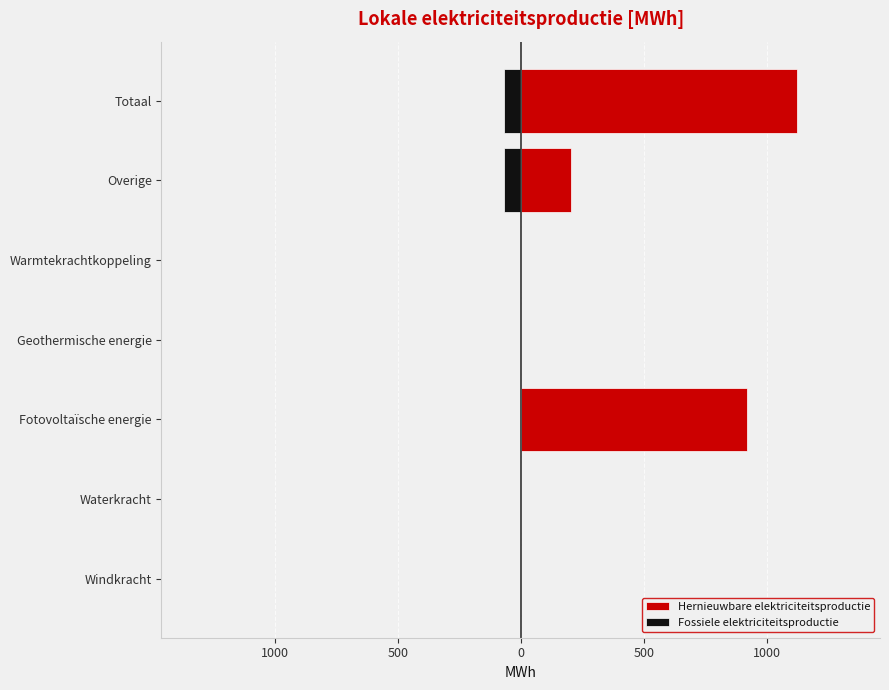

What is the lowest value of the Fossiele elektriciteitsproductie series?

-67.5